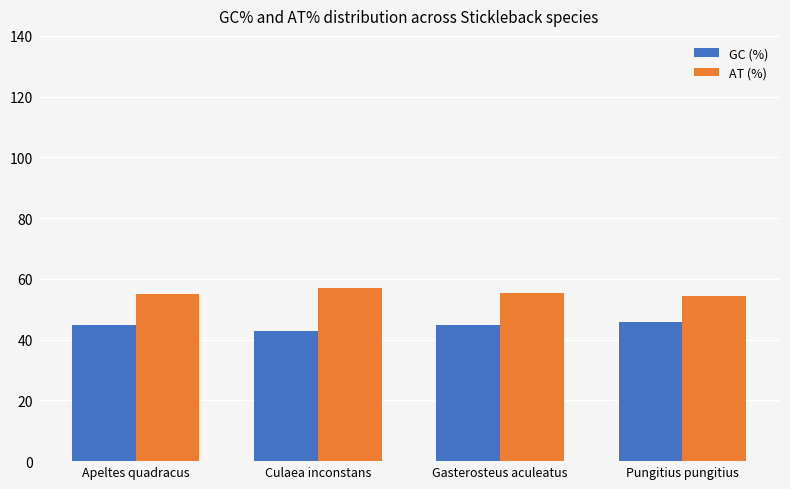

List the series in order of their peak value, highest first.

AT (%), GC (%)